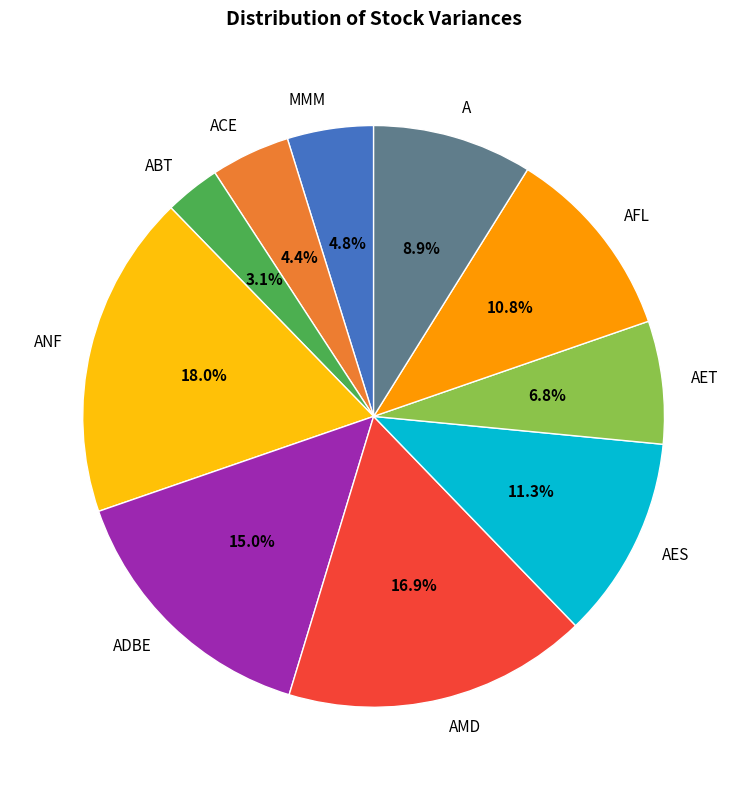

What percentage is the A slice, to the nearest percent?

9%